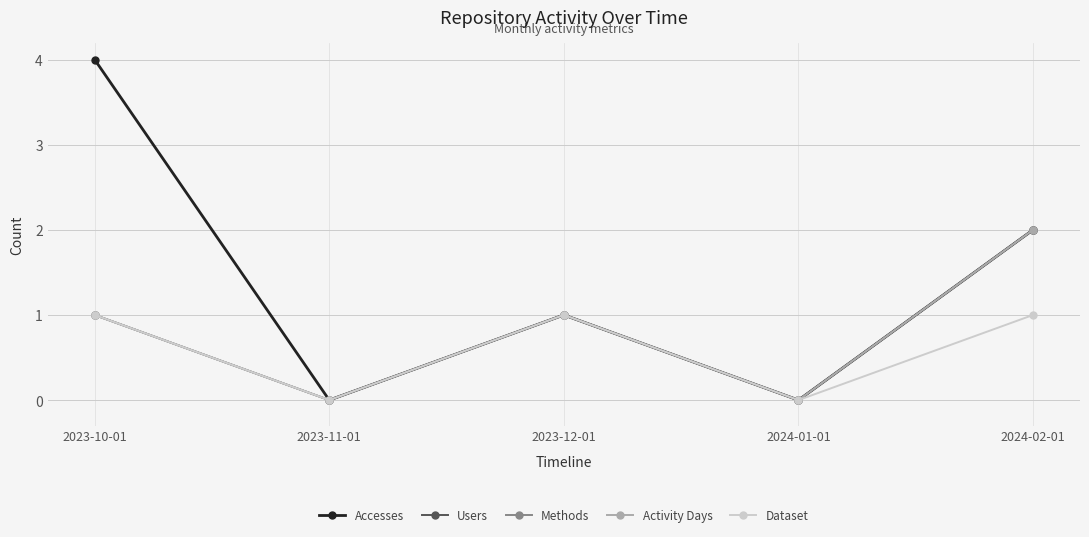

At which label is Accesses closest to 2?

2024-02-01